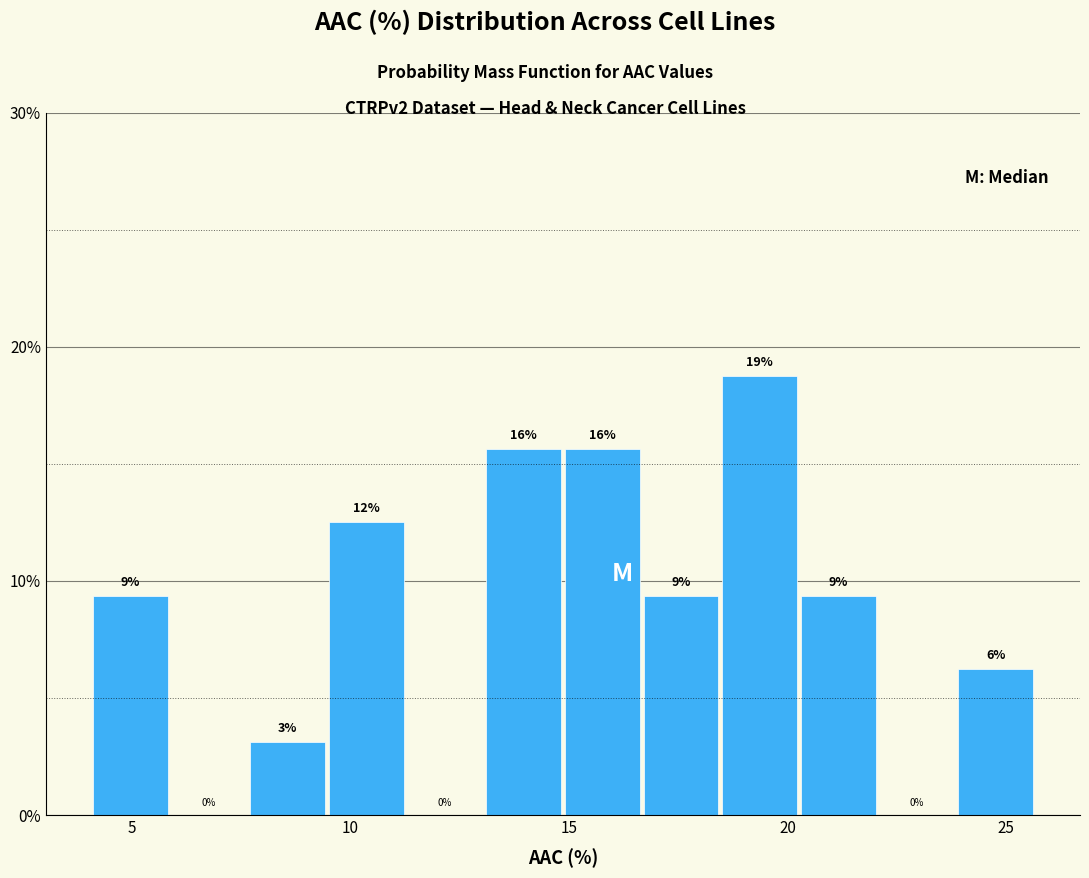

Around what value on the x-axis is the tallest bar? Give the approximate position of its centre, as read against the axis.

19.5